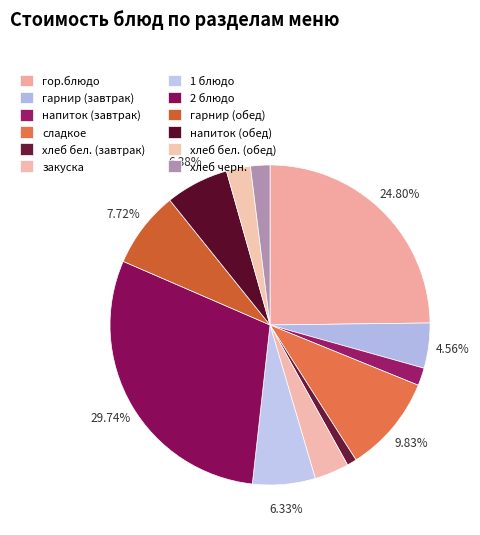

How many segments does this pie chart have?

12